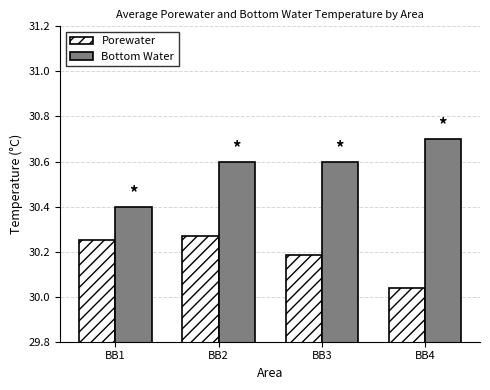

Is it true that Bottom Water equals 54.1 at BB1?

False